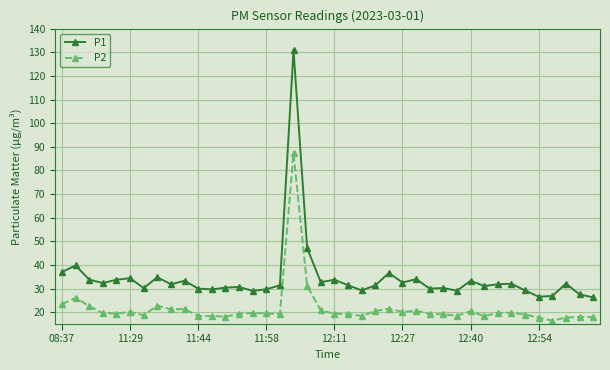

What is the difference between the maximum and minimum values in the P2 series?

70.8